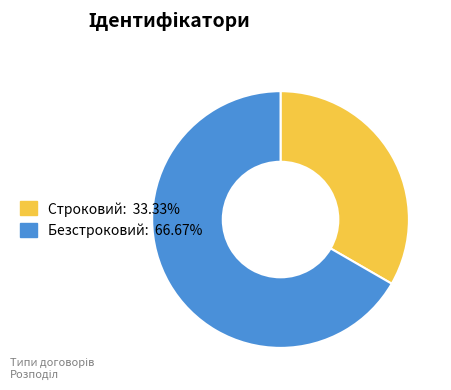

Does Строковий account for over 50% of the chart?

No